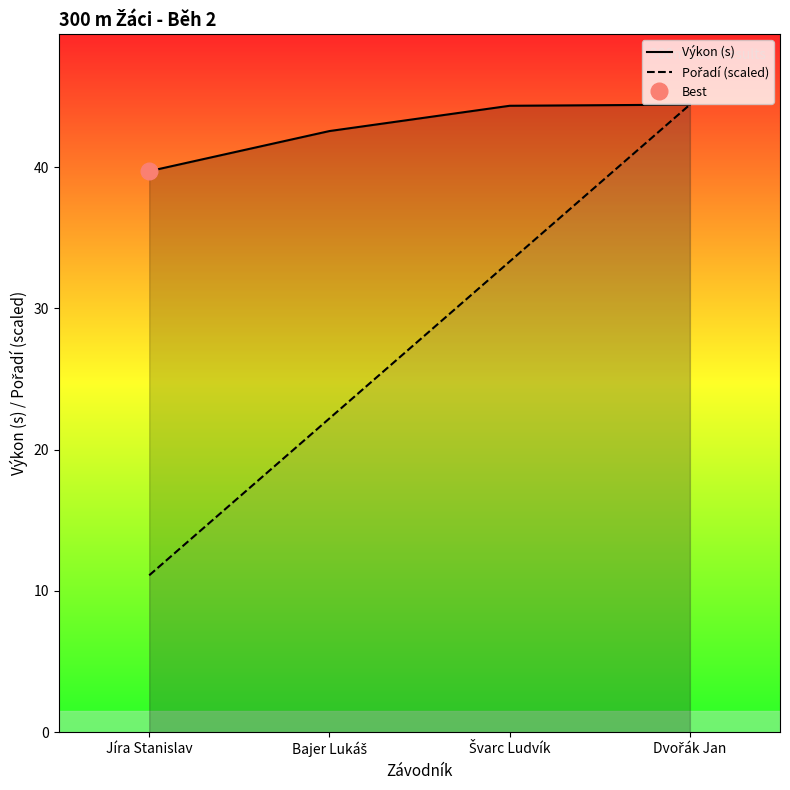

The value of Pořadí (scaled) at Švarc Ludvík is 54.0. True or false?

False